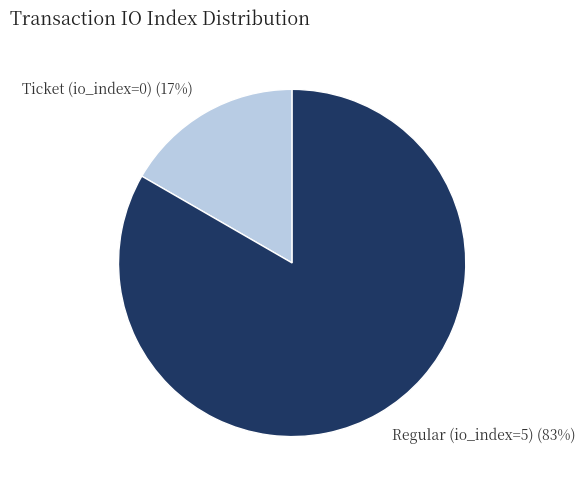

To the nearest percent, what is the combined percentage of Regular (io_index=5) and Ticket (io_index=0)?

100%